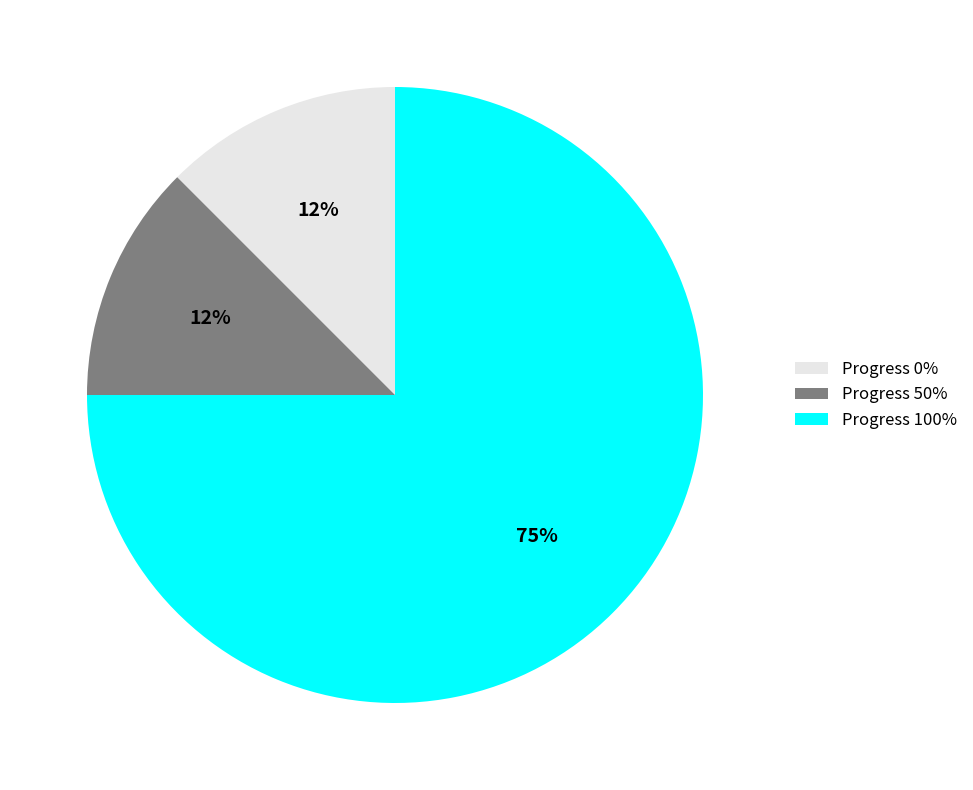

Is the sum of Progress 50% and Progress 100% greater than half?

Yes